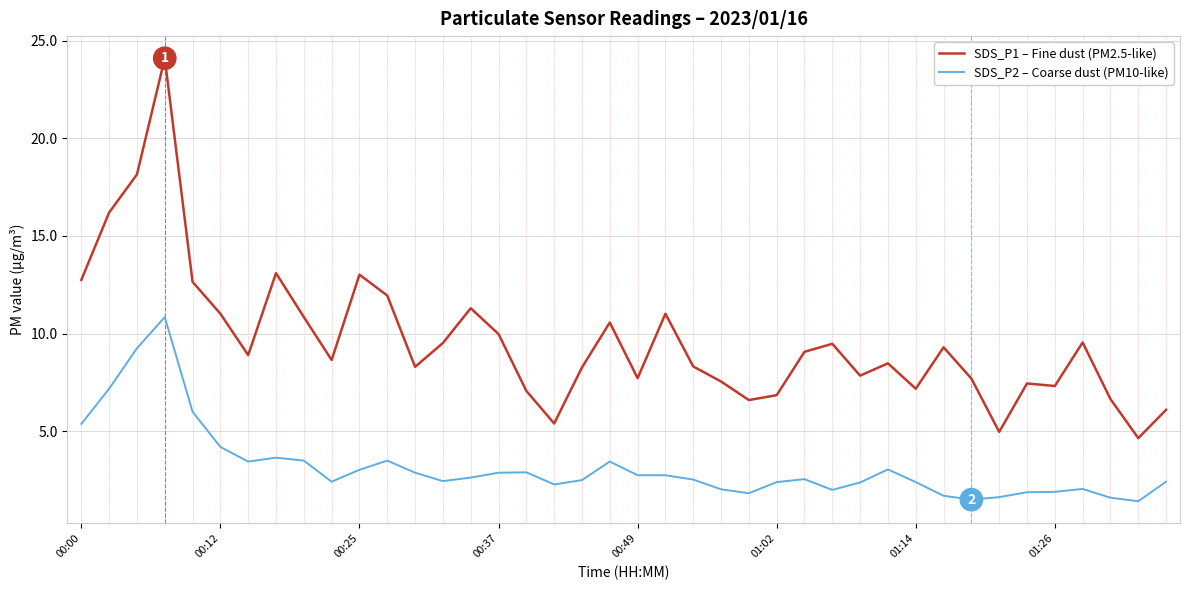

Count the number of data series in this chart.

2